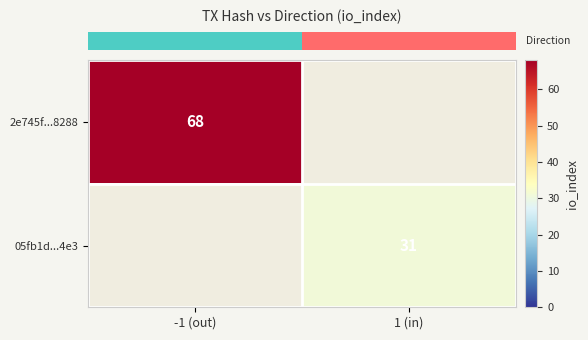

What is the spread (max minus min) of values at -1 (out)?

68